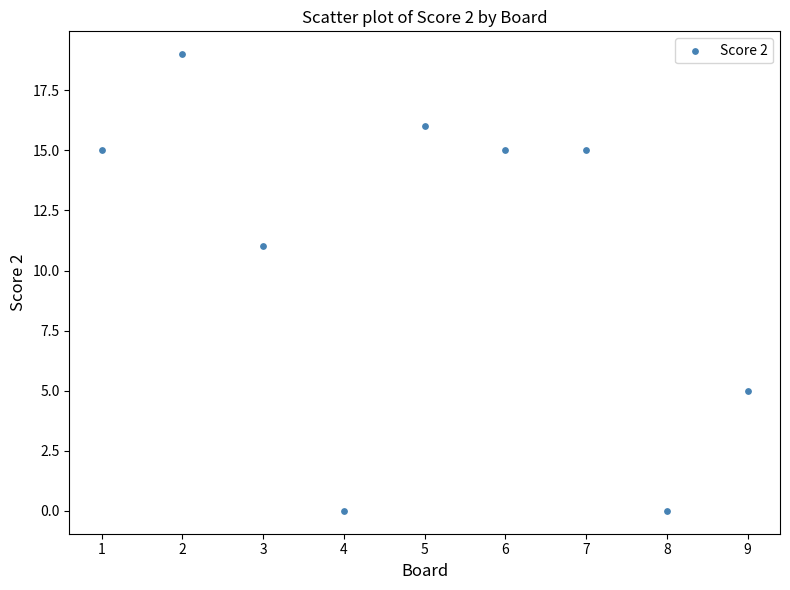

What Y value in the scatter plot is closest to 9?

11